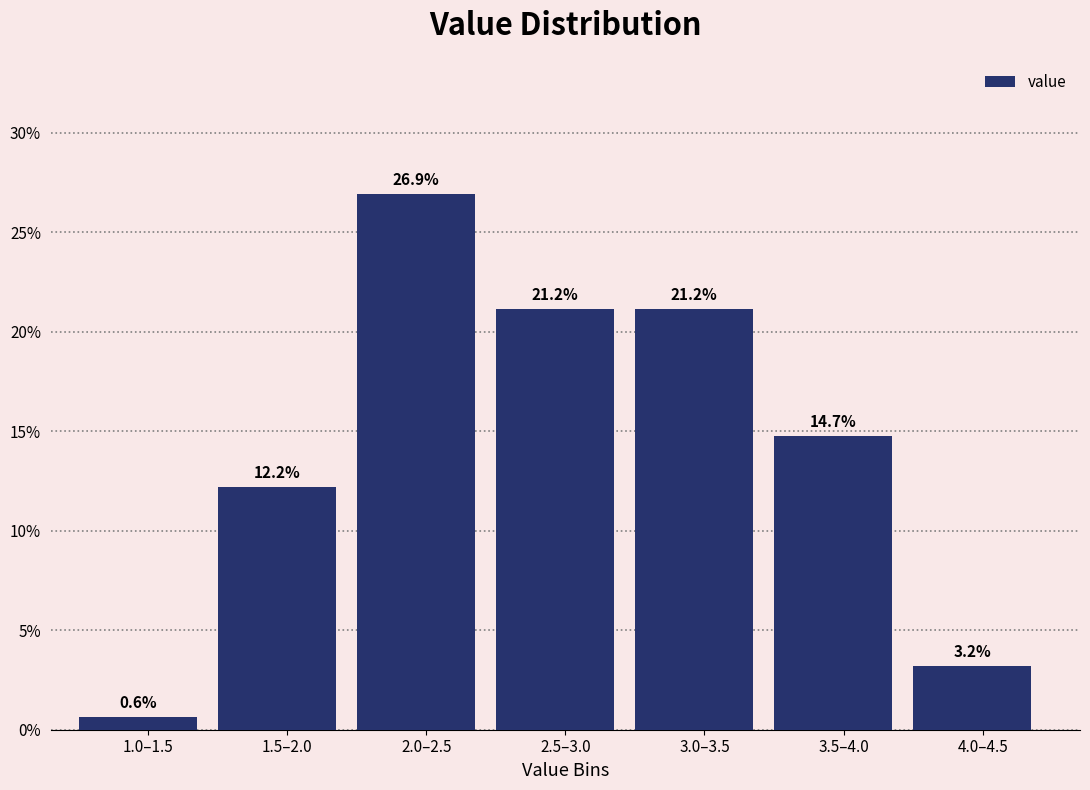

Are the bars horizontal?

No